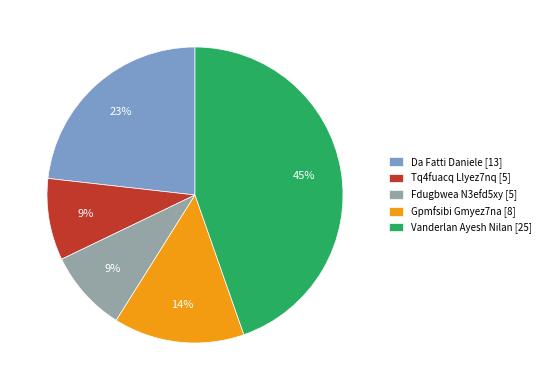

To the nearest percent, what percentage of the pie is Fdugbwea N3efd5xy [5]?

9%